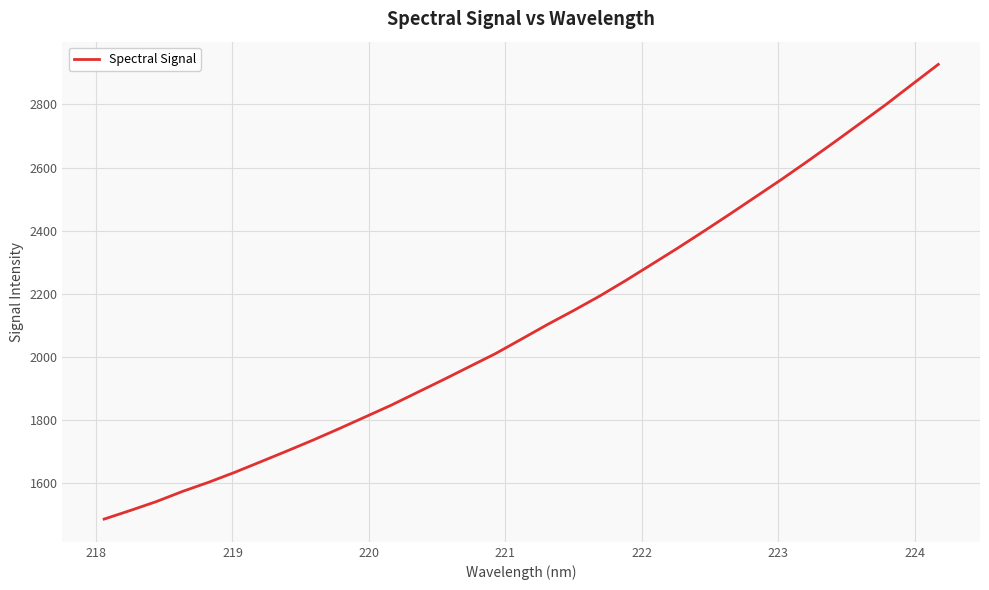

What is the difference between the maximum and minimum values?

1440.8